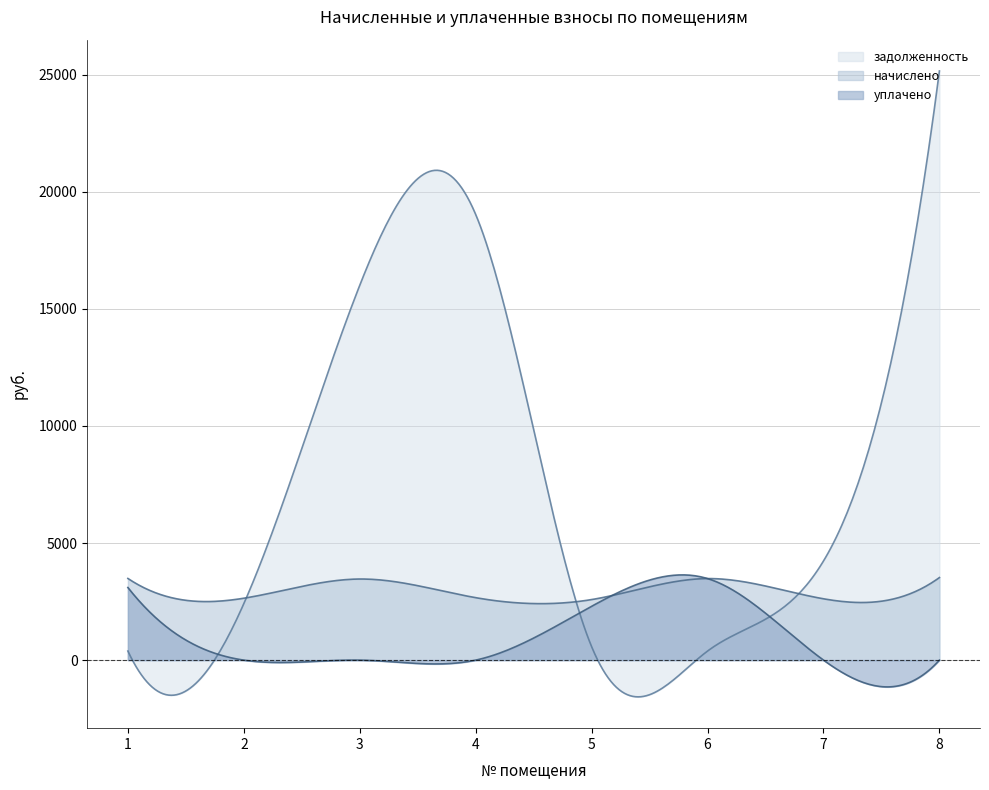

At which label does начислено reach its peak?

8